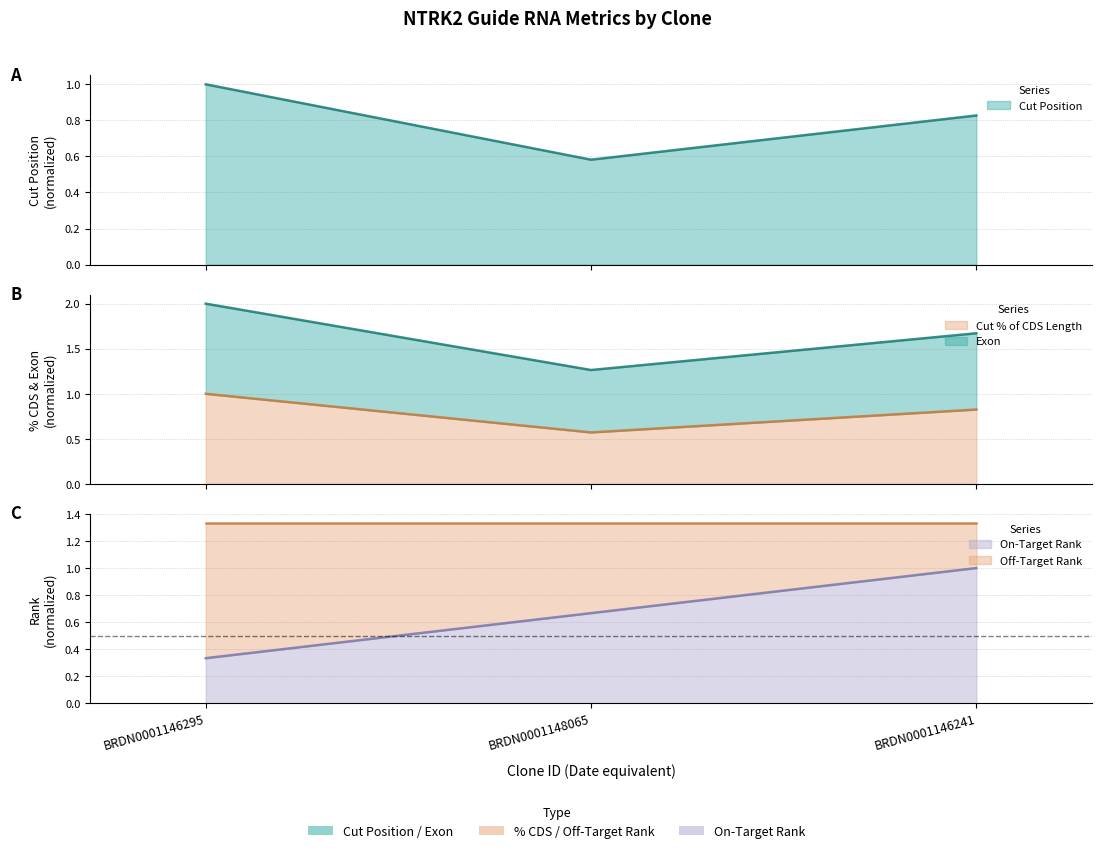

What is the sum of all Cut % of CDS Length values?

2.4